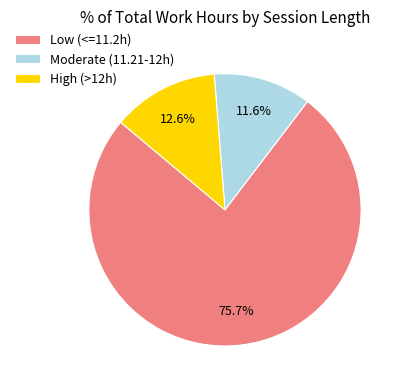

Is there any slice that represents more than half of the pie?

Yes